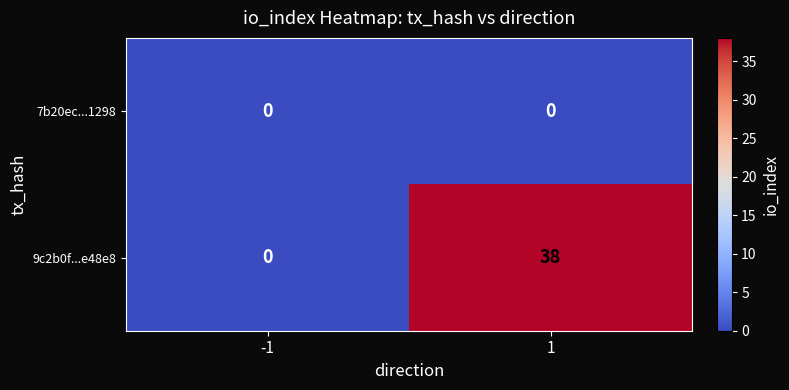

True or false: 7b20ec...1298 has a value of 0 at -1.

True